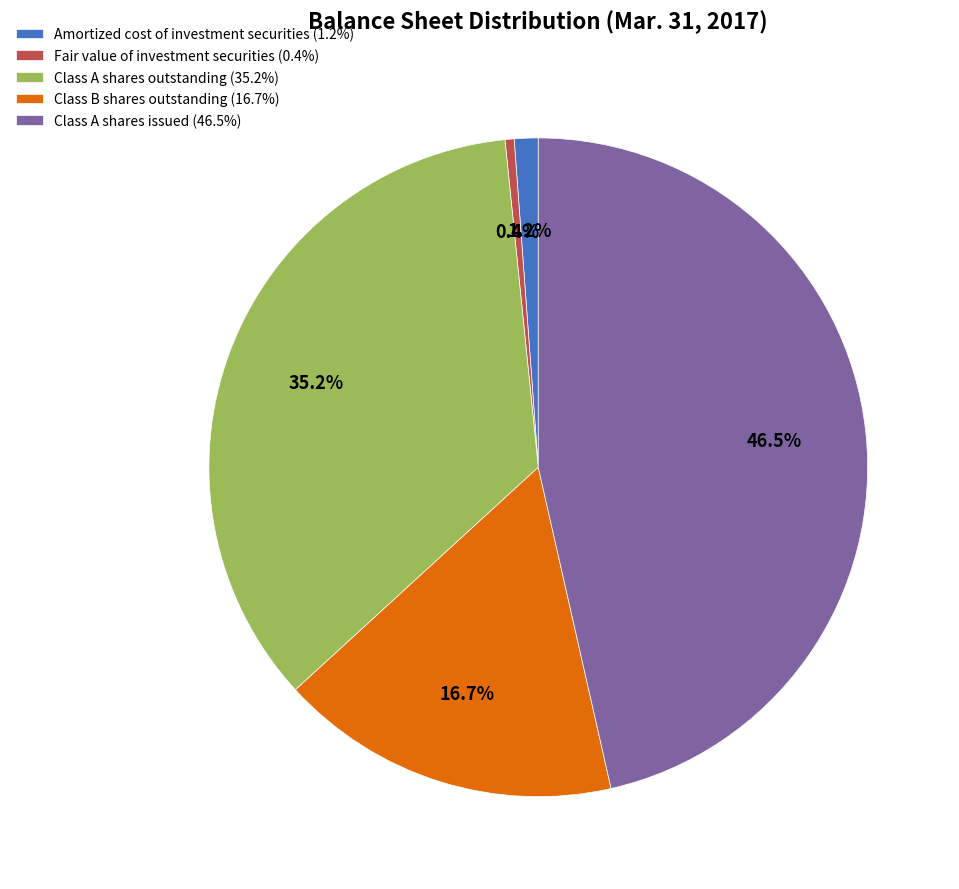

What percentage do Class B shares outstanding (16.7%) and Class A shares issued (46.5%) together represent?

63.2%